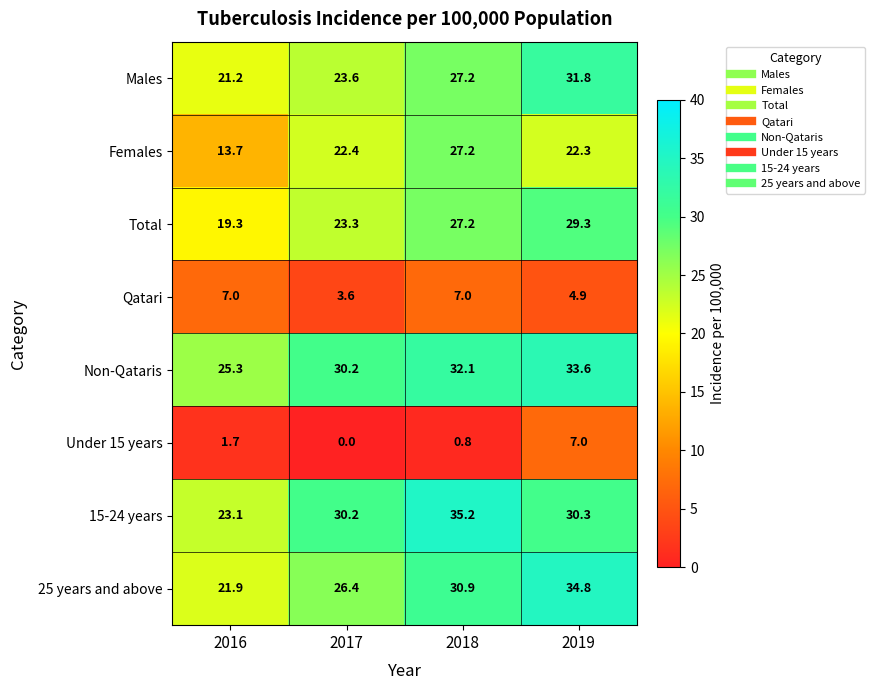

List the labels in order of 25 years and above value, largest first.

2019, 2018, 2017, 2016